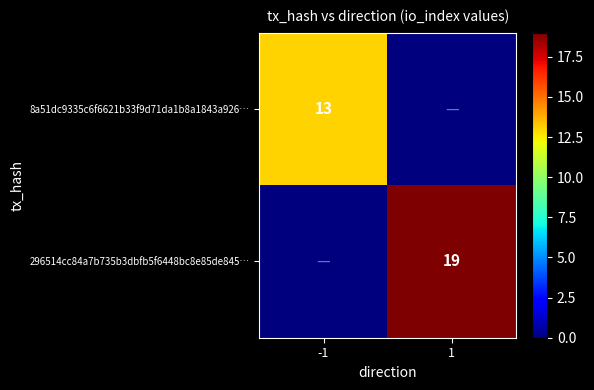

At which category does the chart reach its peak across all series?

1